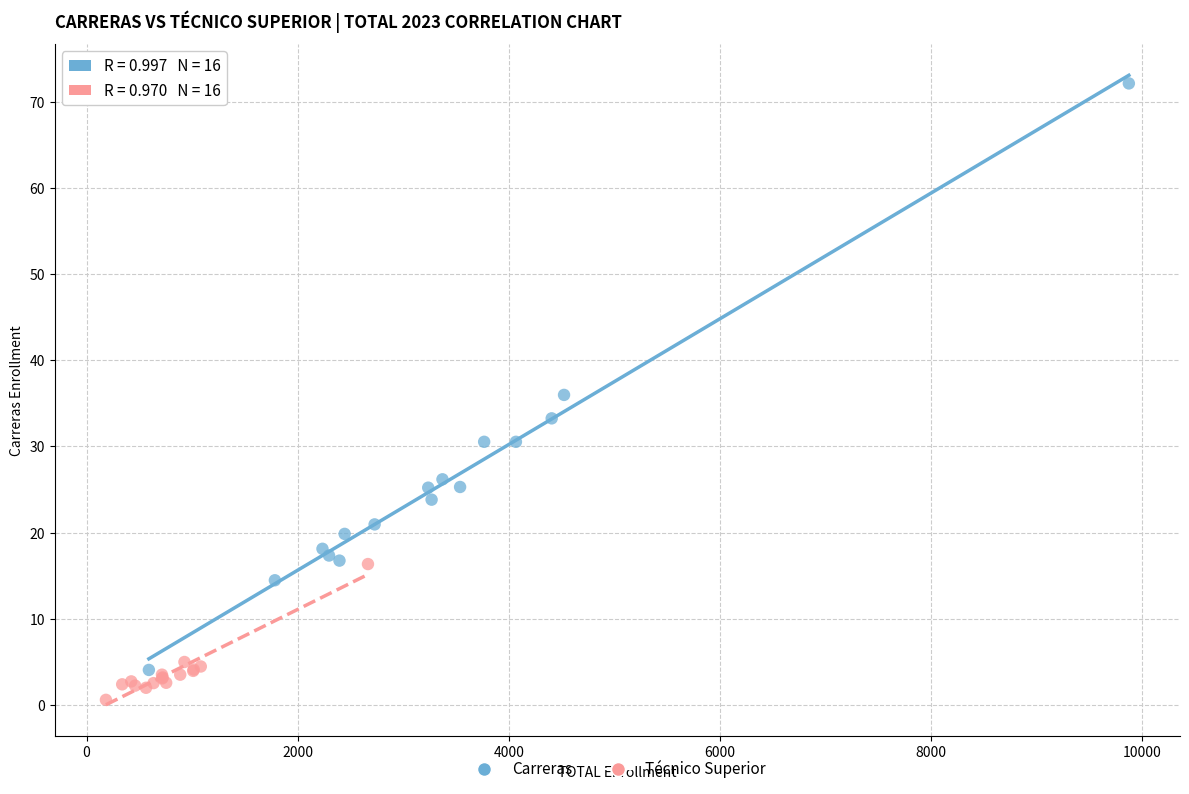

Which series contains the lowest Y value?

Técnico Superior